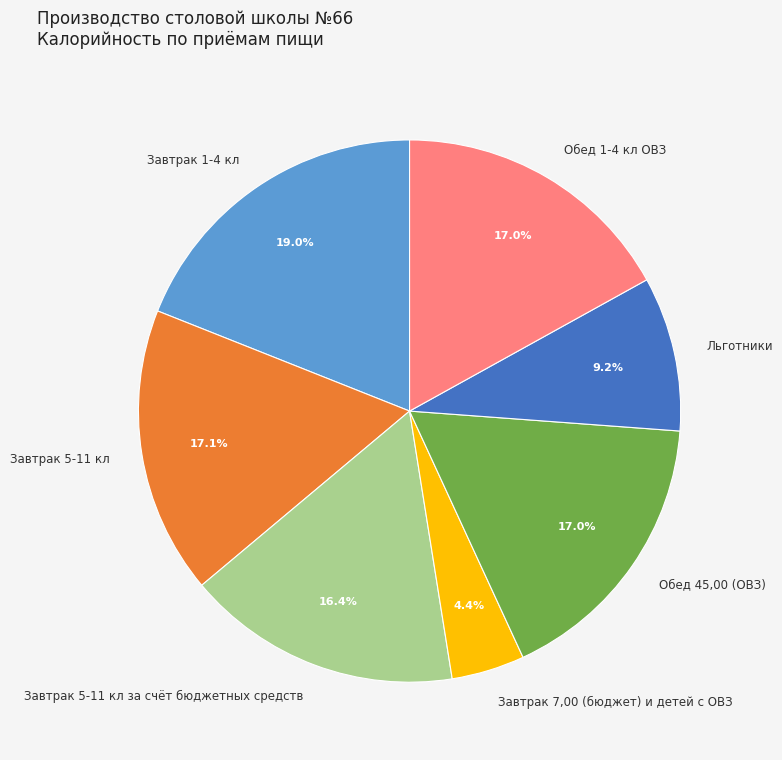

Combined, do Завтрак 7,00 (бюджет) и детей с ОВЗ and Завтрак 5-11 кл account for over 50%?

No